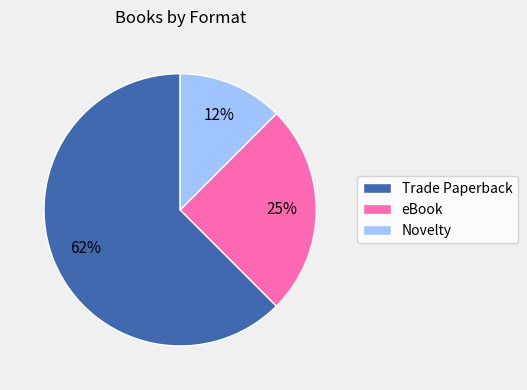

To the nearest percent, what is the average slice percentage?

33%